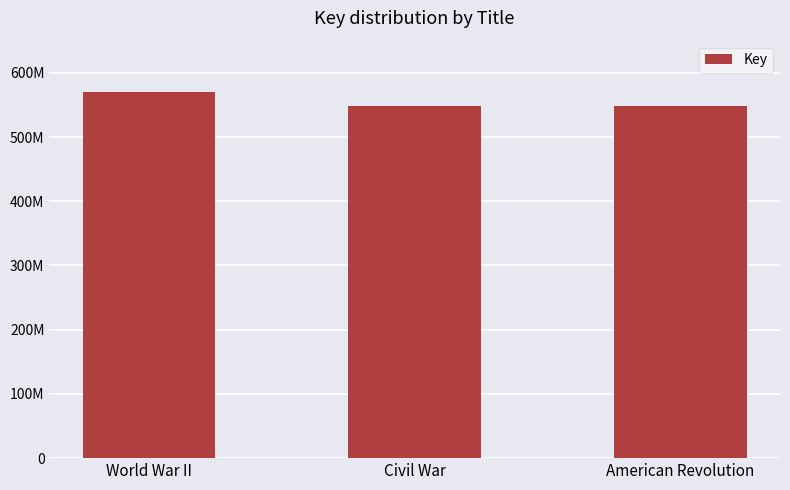

List the labels in order of value, largest first.

World War II, Civil War, American Revolution